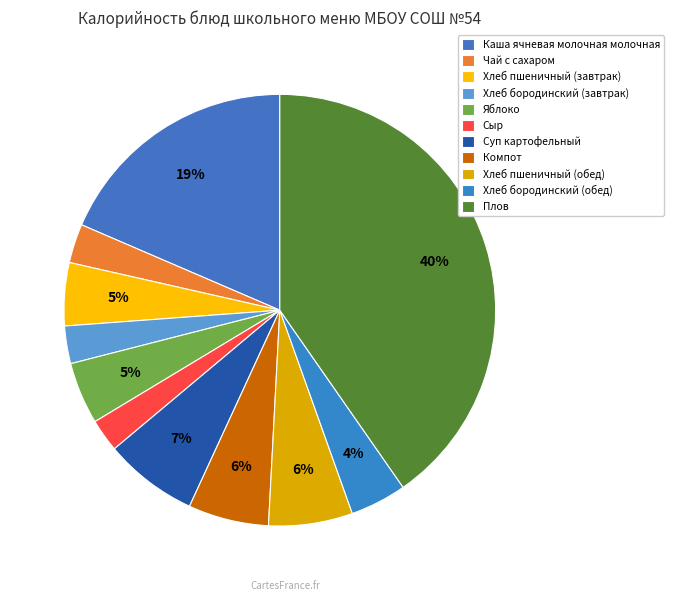

Count the number of slices in the pie.

11